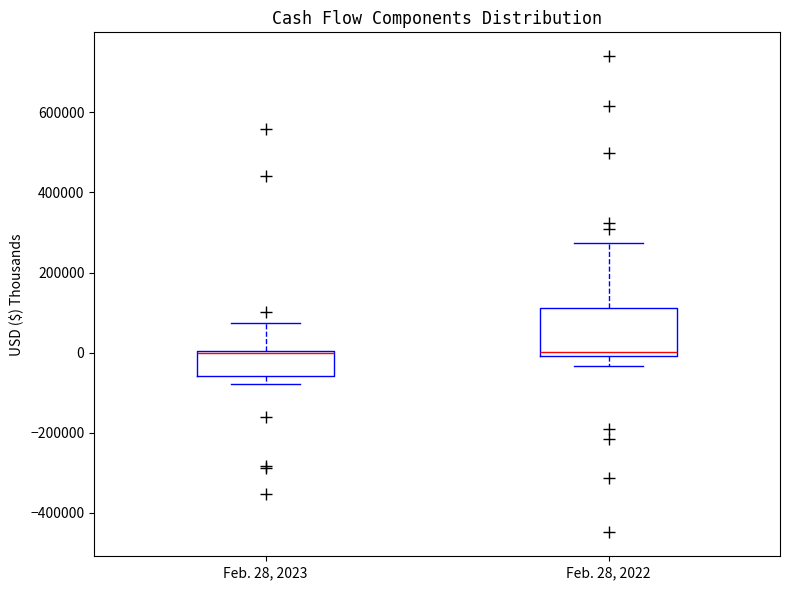

Reading left to right, read every box against the y-axis: the position of its median line, the range the box covers, and the ends of its whiskers. The values are not printed on the chart, so give them approximately, as read against the axis.

Feb. 28, 2023: median 0, box -60000 to 0, whiskers -80000 to 80000
Feb. 28, 2022: median 0 (just above the box's lower edge), box 0 to 120000, whiskers -40000 to 280000